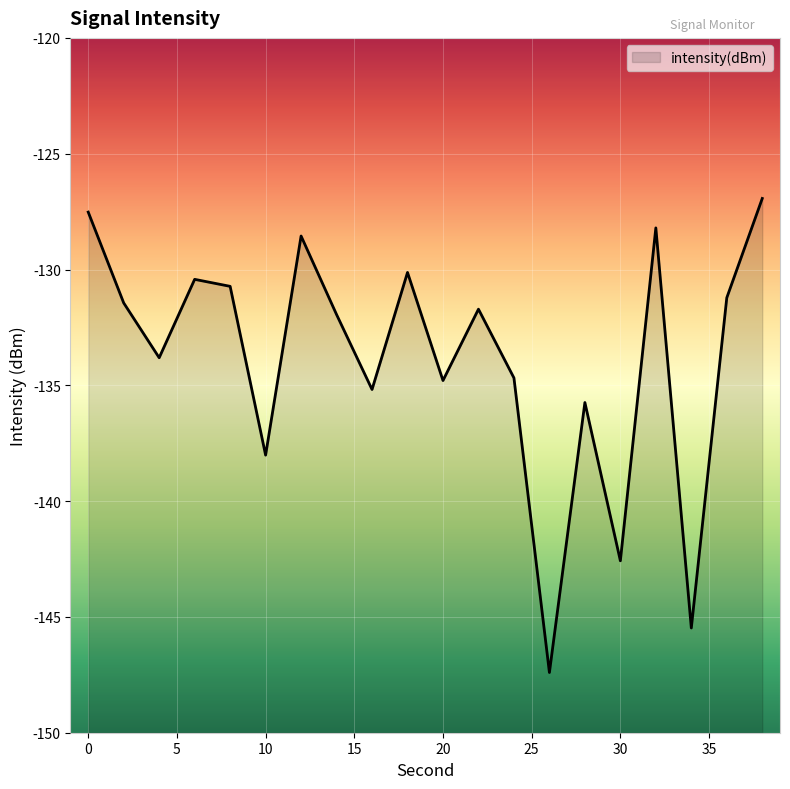

What is the sum of all values?

-2676.5